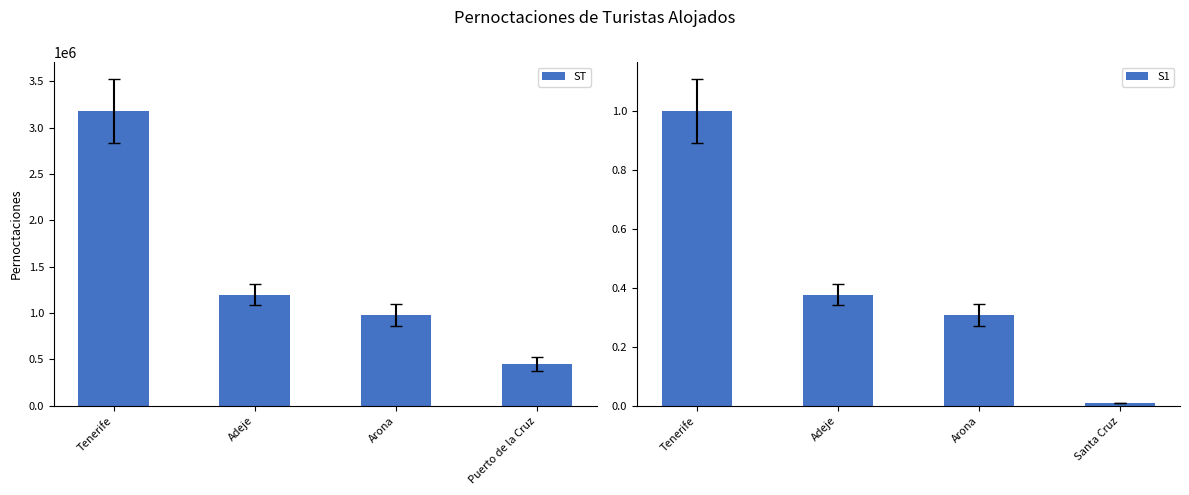

Count the number of data series in this chart.

2